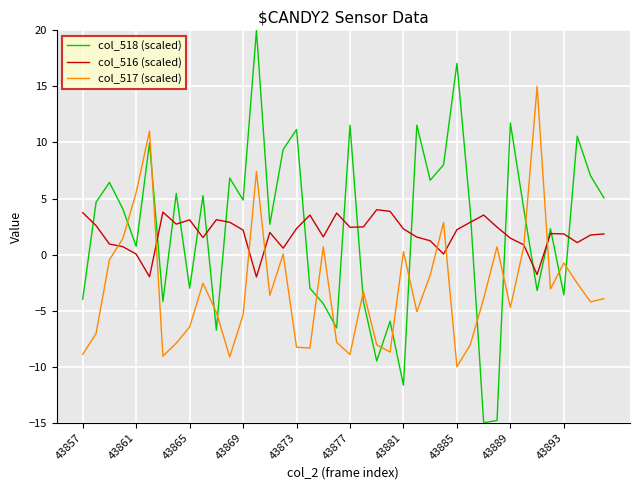

Which series has the widest spread of values?

col_518 (scaled)